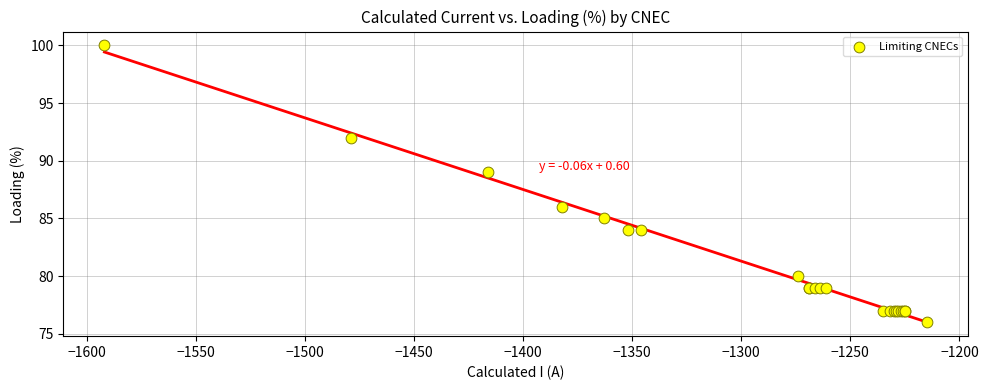

What Y value in the scatter plot is closest to 88?

89